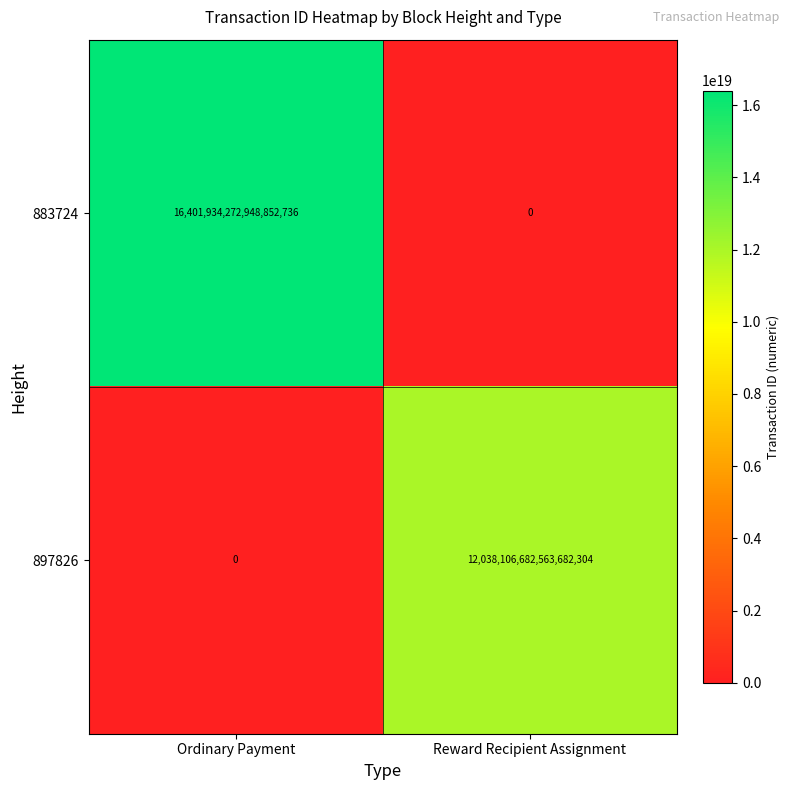

At which category is the sum across all series the highest?

Ordinary Payment